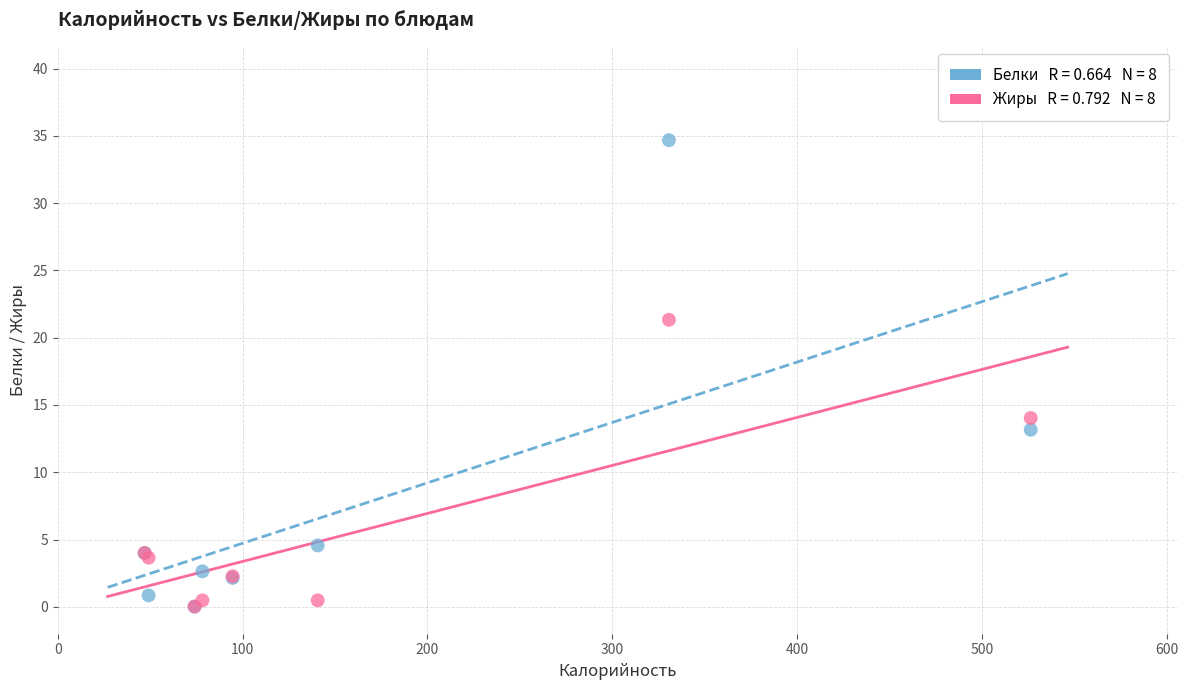

Across all series, what Y value is closest to 17?

14.0